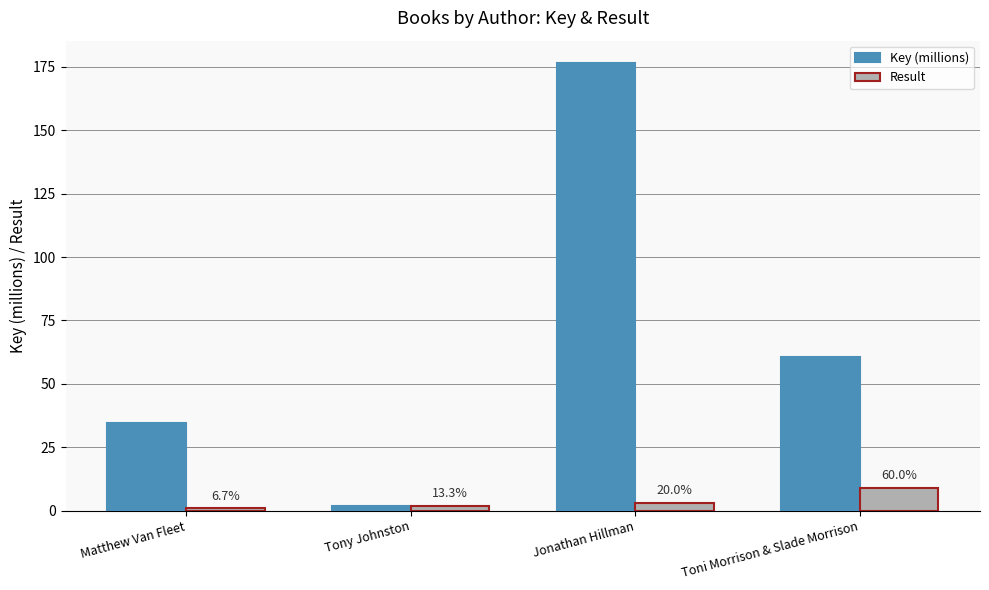

What is the sum of all Key (millions) values?

273.5